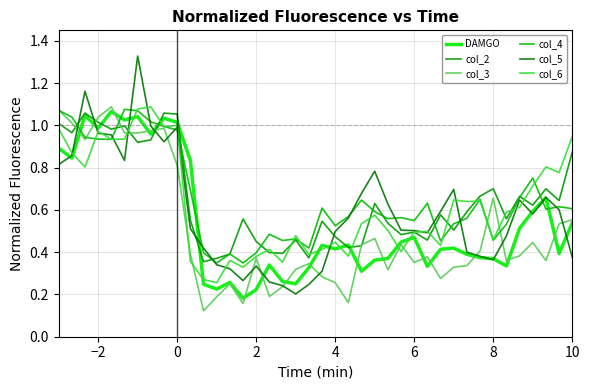

Count the number of categories in the chart.

40